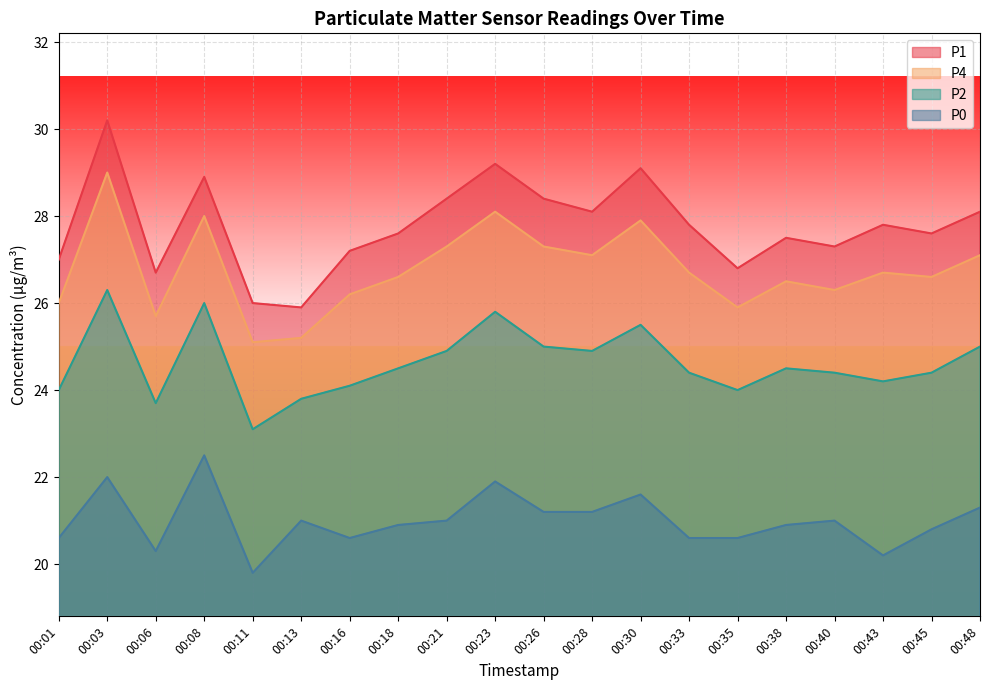

True or false: P2 has more than 1 interior local peaks.

True